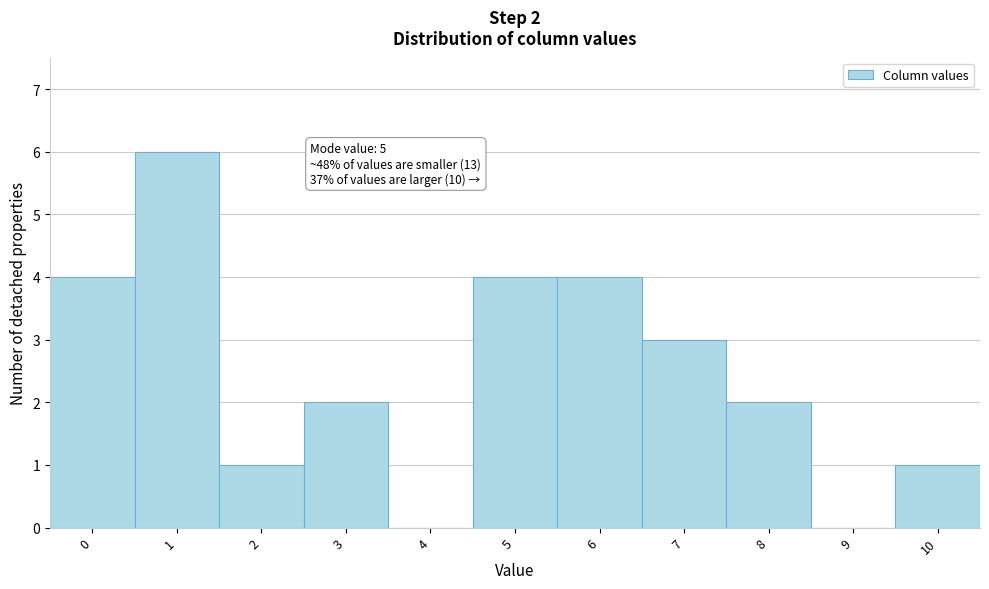

Which range on the x-axis has the tallest bar?

0.5 to 1.5